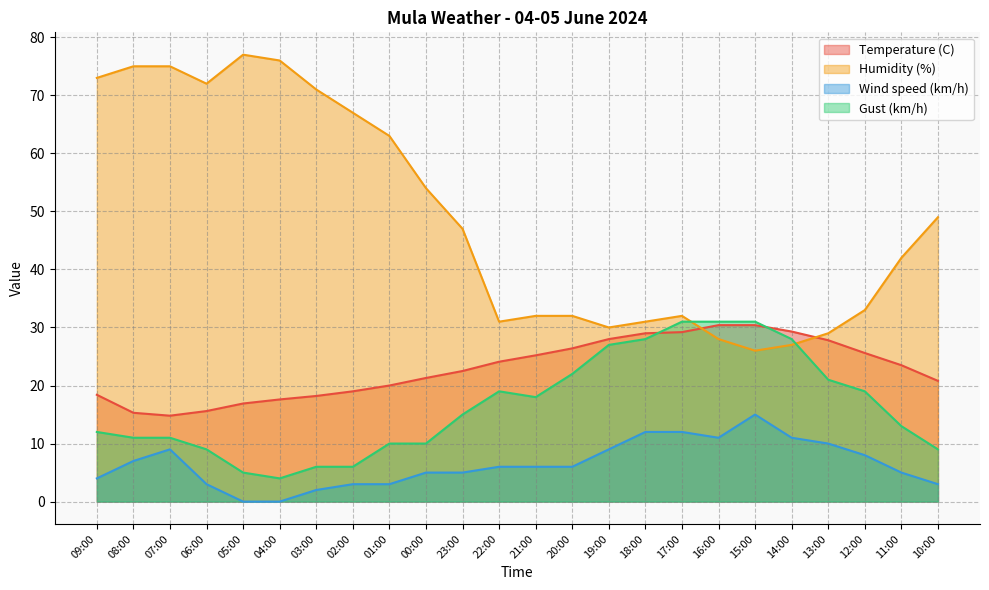

The value of Gust (km/h) at 00:00 is 10.0. True or false?

True